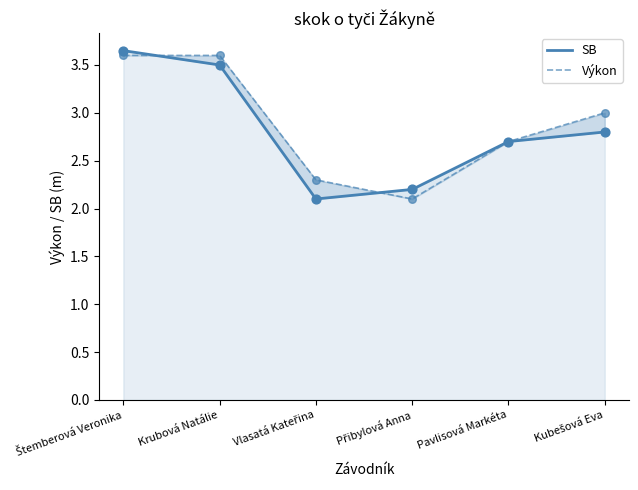

Which series has the largest Y range (max minus min)?

SB